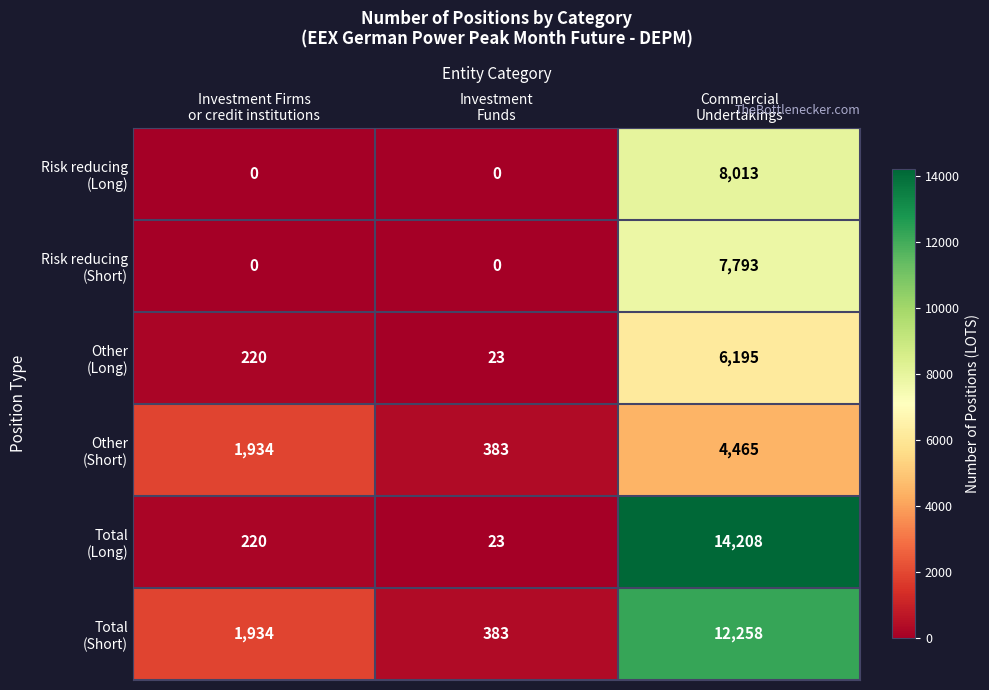

Count the number of data series in this chart.

6